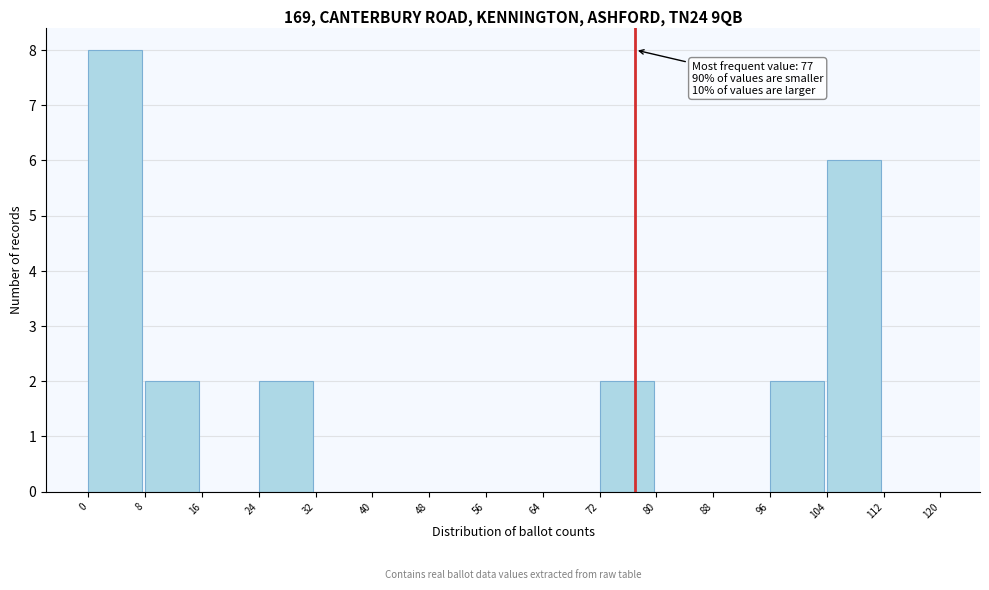

Which range on the x-axis has the tallest bar?

0 to 8